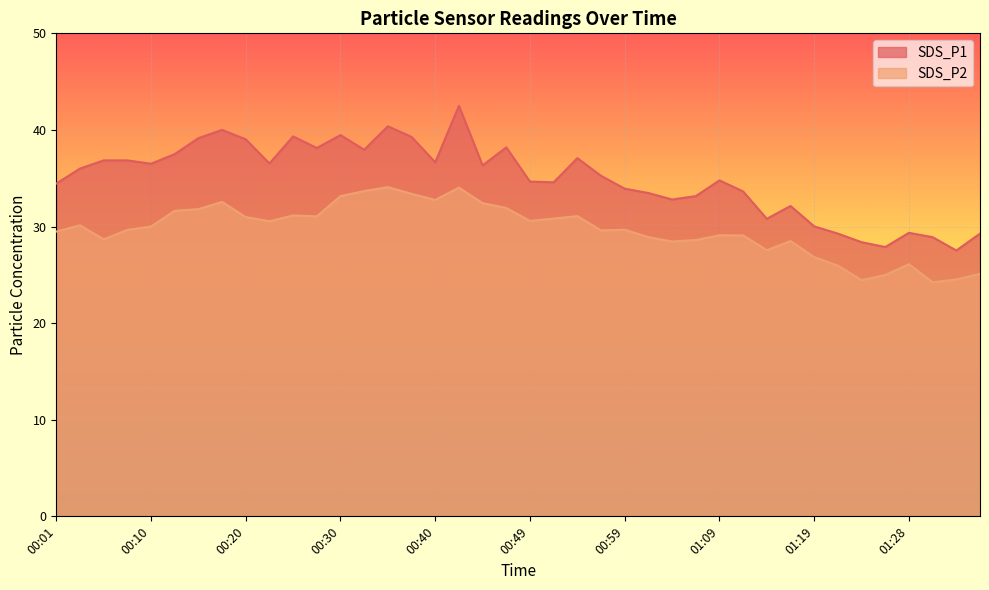

True or false: SDS_P2 and SDS_P1 cross at least once.

False